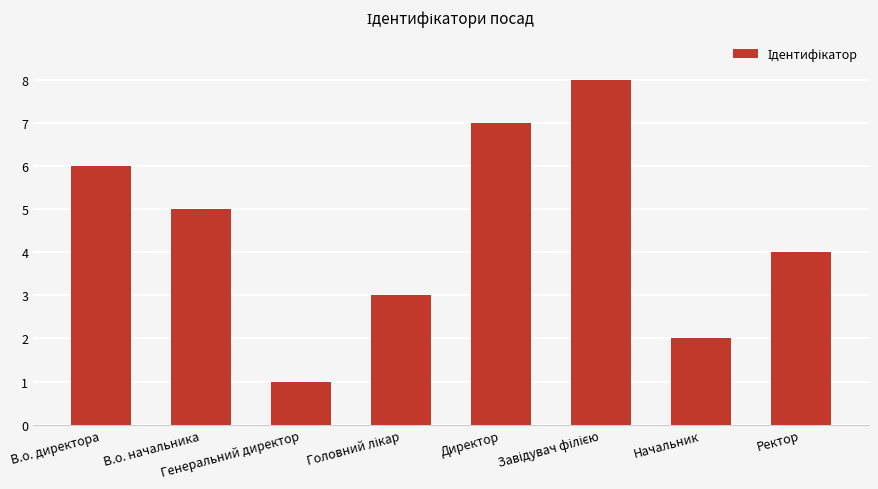

The value at Ректор is 1. True or false?

False